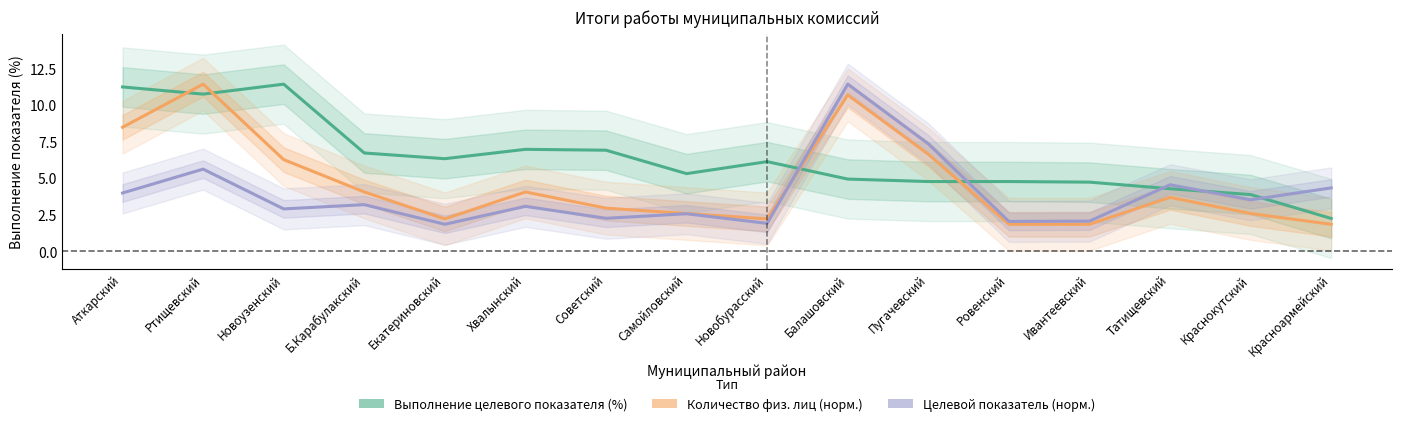

Reading left to right, list all the values displayed in this chart.

Выполнение целевого показателя (%): Аткарский=11.2	Ртищевский=10.7	Новоузенский=11.4	Б.Карабулакский=6.7	Екатериновский=6.3	Хвалынский=7.0	Советский=6.9	Самойловский=5.3	Новобурасский=6.1	Балашовский=4.9	Пугачевский=4.8	Ровенский=4.8	Ивантеевский=4.7	Татищевский=4.3	Краснокутский=3.9	Красноармейский=2.2
Количество физ. лиц (норм.): Аткарский=8.5	Ртищевский=11.4	Новоузенский=6.3	Б.Карабулакский=4.0	Екатериновский=2.2	Хвалынский=4.0	Советский=2.9	Самойловский=2.6	Новобурасский=2.2	Балашовский=10.7	Пугачевский=6.6	Ровенский=1.8	Ивантеевский=1.8	Татищевский=3.7	Краснокутский=2.6	Красноармейский=1.8
Целевой показатель (норм.): Аткарский=4.0	Ртищевский=5.6	Новоузенский=2.9	Б.Карабулакский=3.2	Екатериновский=1.8	Хвалынский=3.1	Советский=2.3	Самойловский=2.6	Новобурасский=1.9	Балашовский=11.4	Пугачевский=7.3	Ровенский=2.0	Ивантеевский=2.1	Татищевский=4.5	Краснокутский=3.5	Красноармейский=4.3